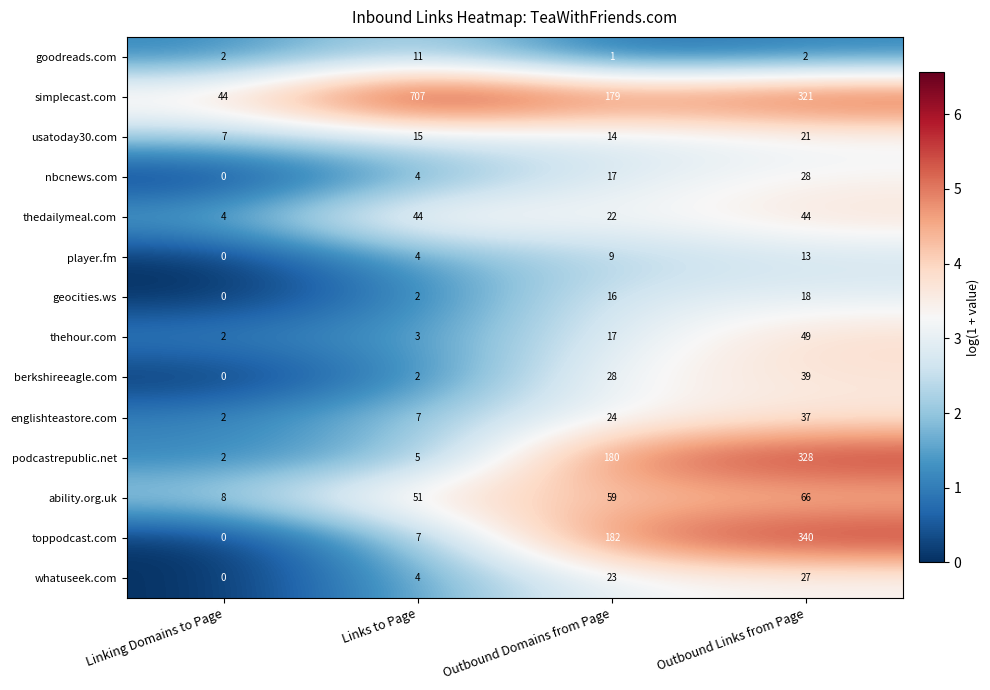

What is the total value across all series at Outbound Links from Page?

1333